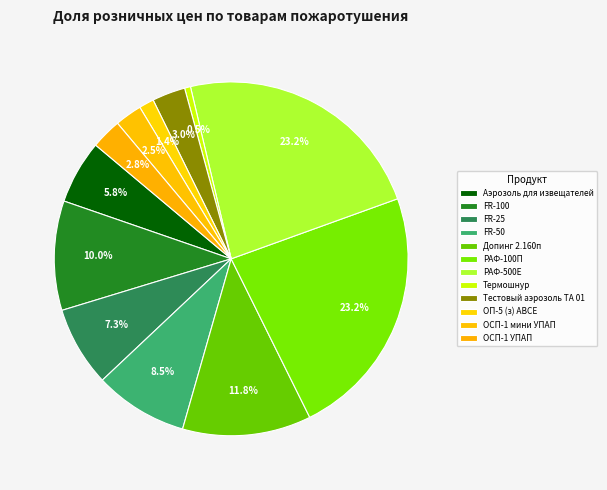

How many segments does this pie chart have?

12